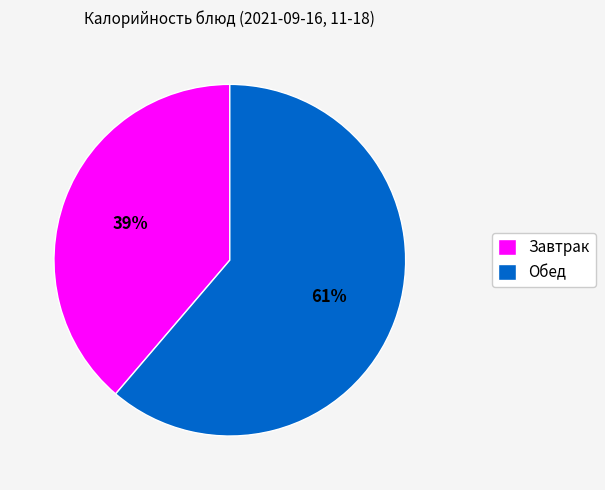

Do Завтрак and Обед together represent more than half of the pie?

Yes